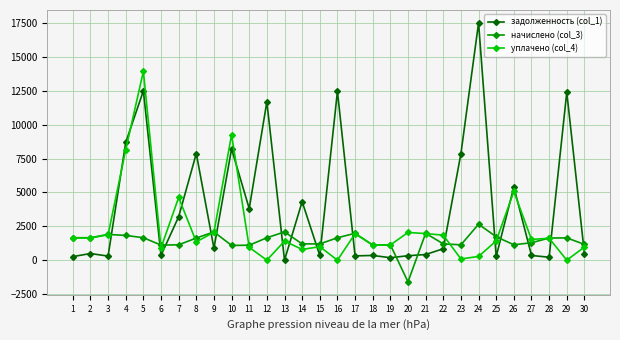

At which category is the sum across all series the highest?

5